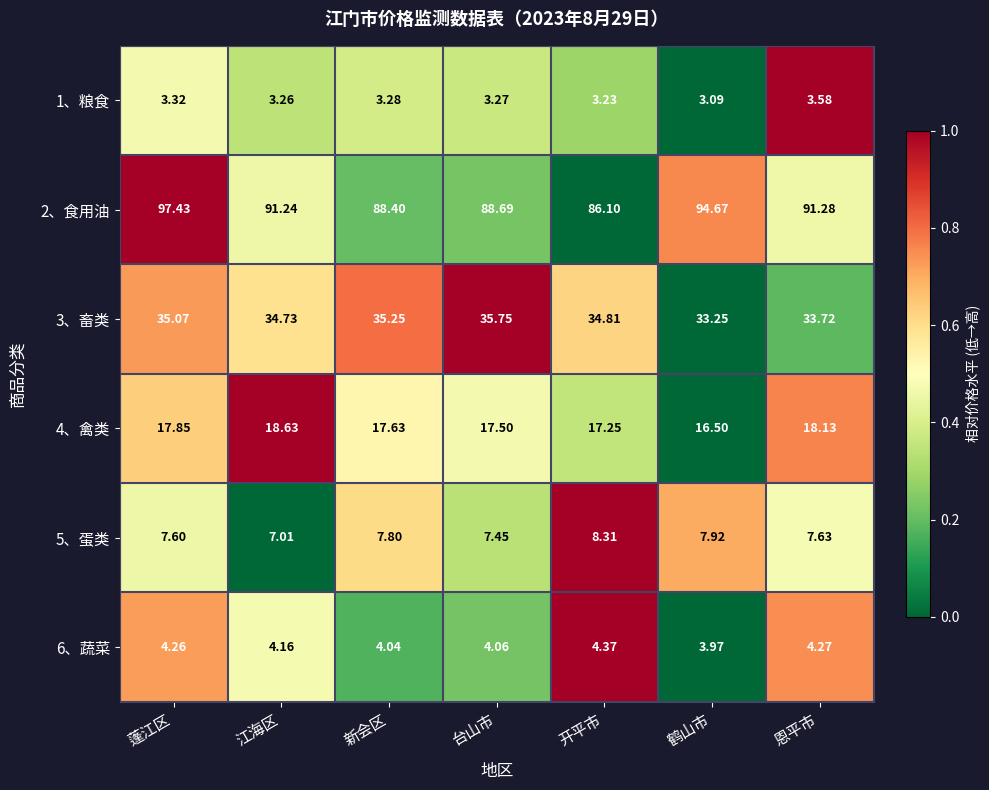

Is the value of 4、禽类 at 鹤山市 greater than the value of 3、畜类 at 鹤山市?

No